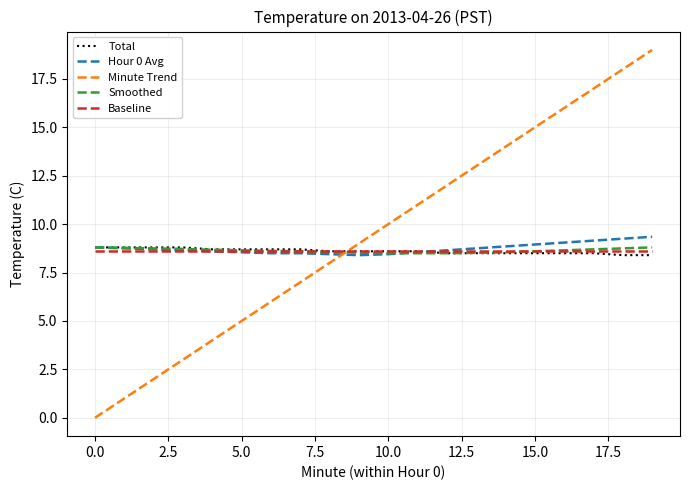

What is the greatest value displayed?

19.0